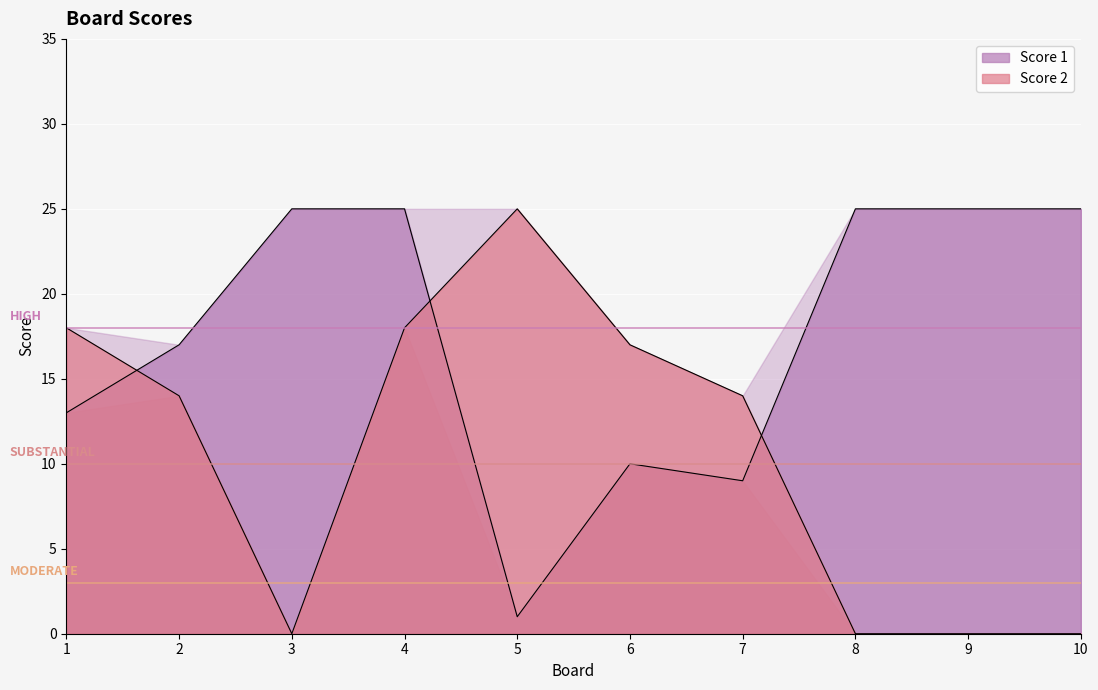

Reading right to left, list all the values displayed in this chart.

Score 1: 25	25	25	9	10	1	25	25	17	13
Score 2: 0	0	0	14	17	25	18	0	14	18